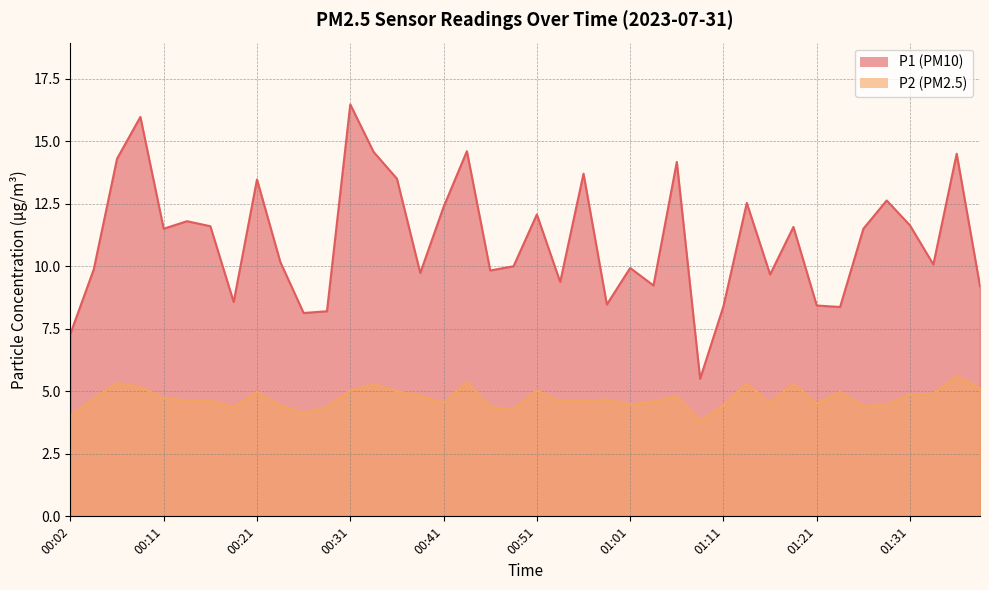

Which has a higher value, 00:46 or 01:18?

01:18